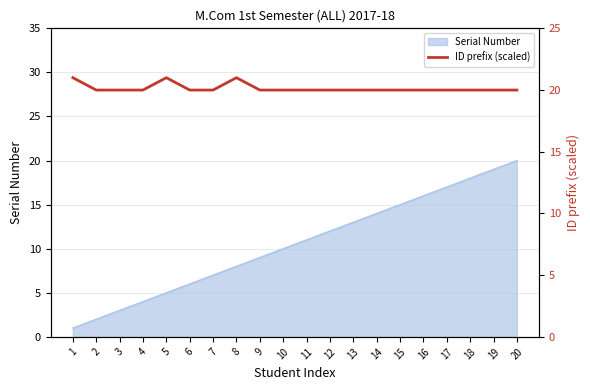

The chart shows a value of 14 at 4. True or false?

False